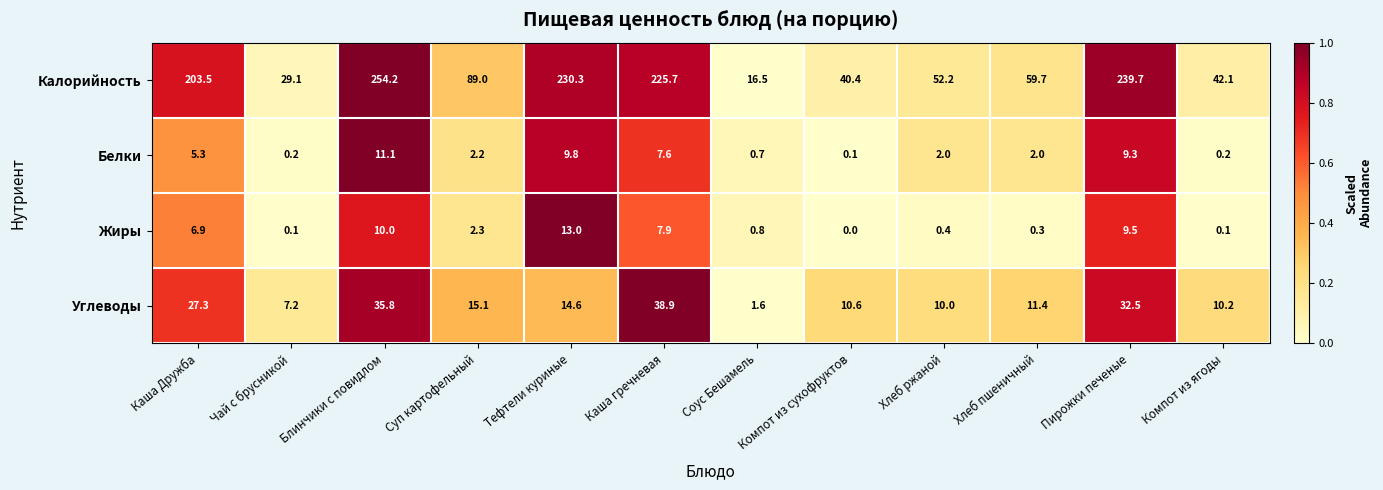

True or false: Углеводы has a value of 0.6 at Соус Бешамель.

False